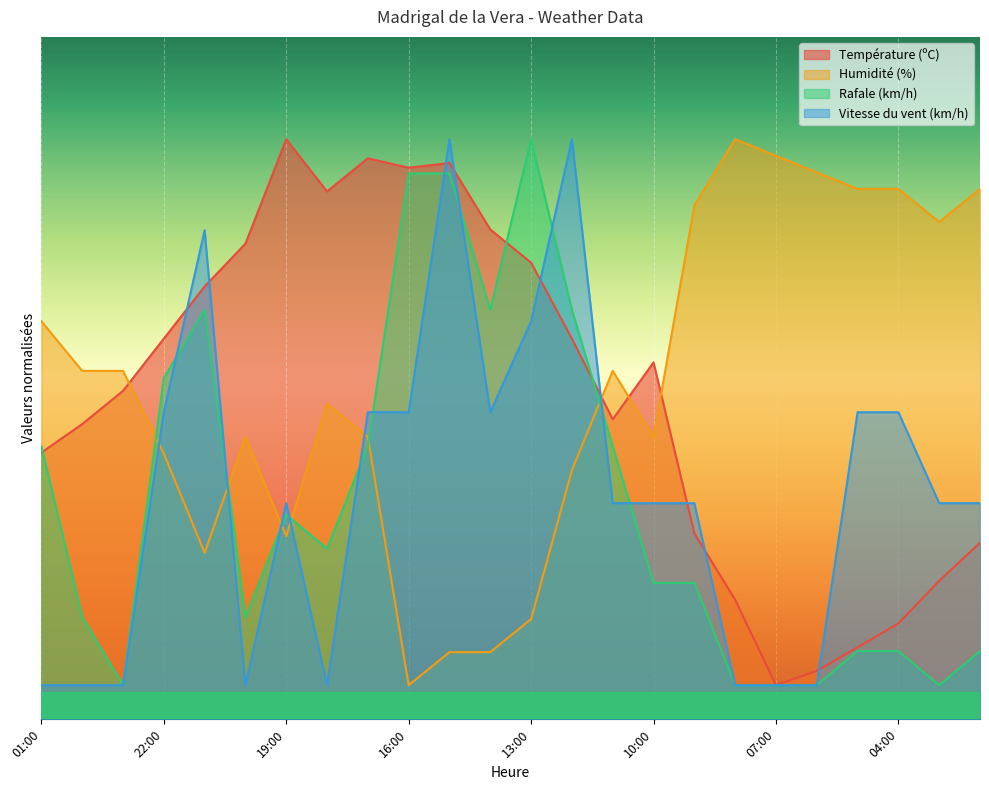

At which label is Vitesse du vent (km/h) closest to 45?

22:00